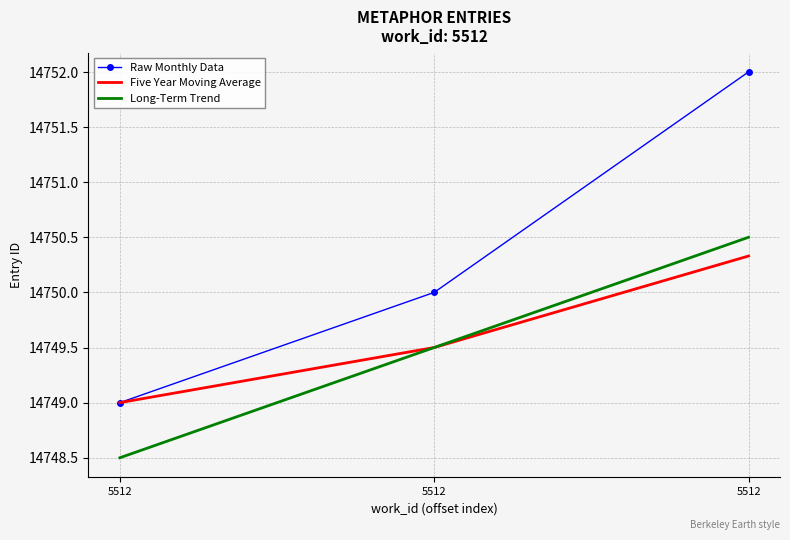

Reading left to right, what are all the values shown in this chart?

Raw Monthly Data: 14749.0	14750.0	14752.0
Five Year Moving Average: 14749.0	14749.5	14750.3
Long-Term Trend: 14748.5	14749.5	14750.5